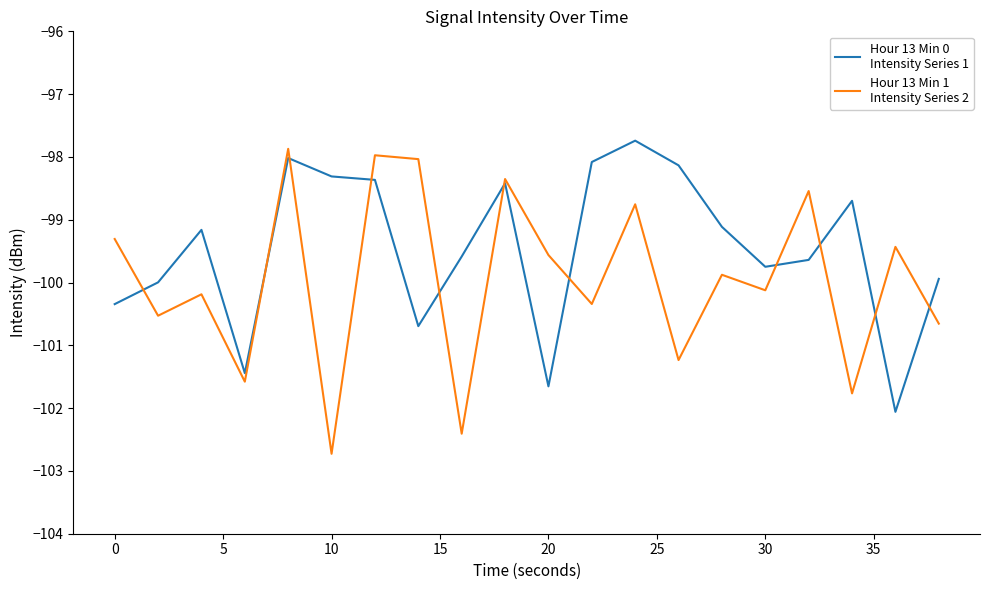

What is the minimum value shown in the chart?

-102.7